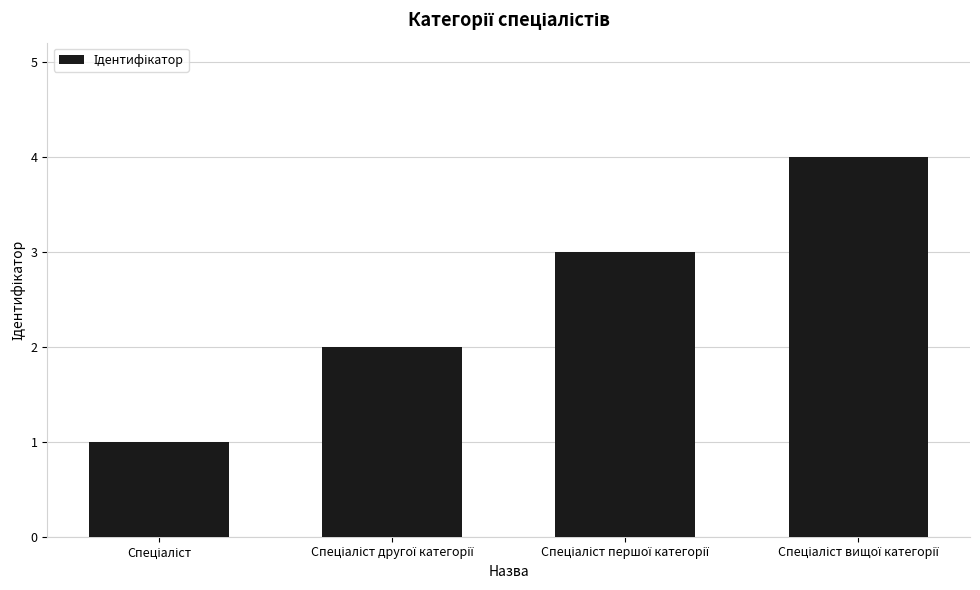

What is the greatest value displayed?

4